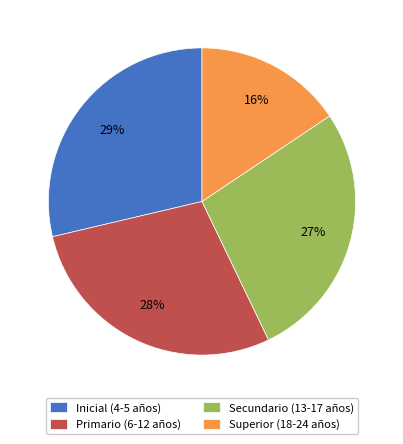

Which has a higher value, Primario (6-12 años) or Secundario (13-17 años)?

Primario (6-12 años)